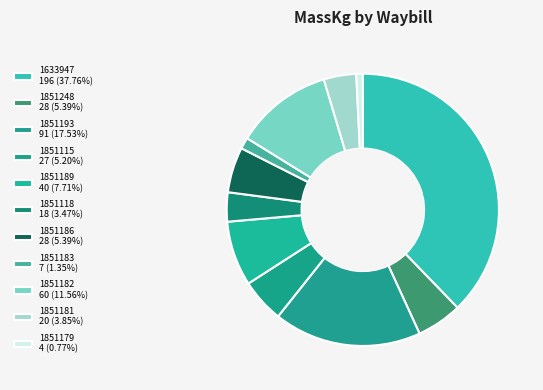

Is 1851179 the majority of the pie?

No